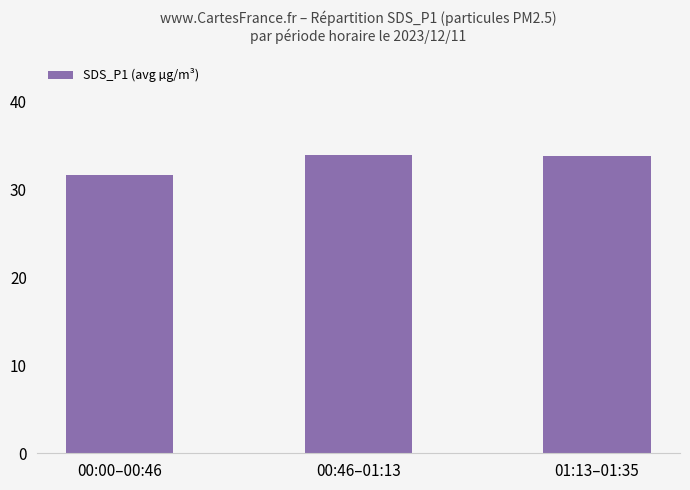

What is the approximate value at 01:13–01:35?

33.7